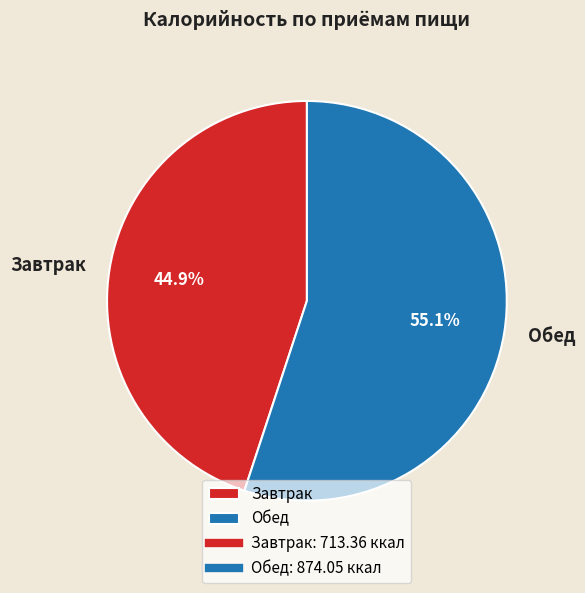

Which category has the smallest portion of the pie?

Завтрак